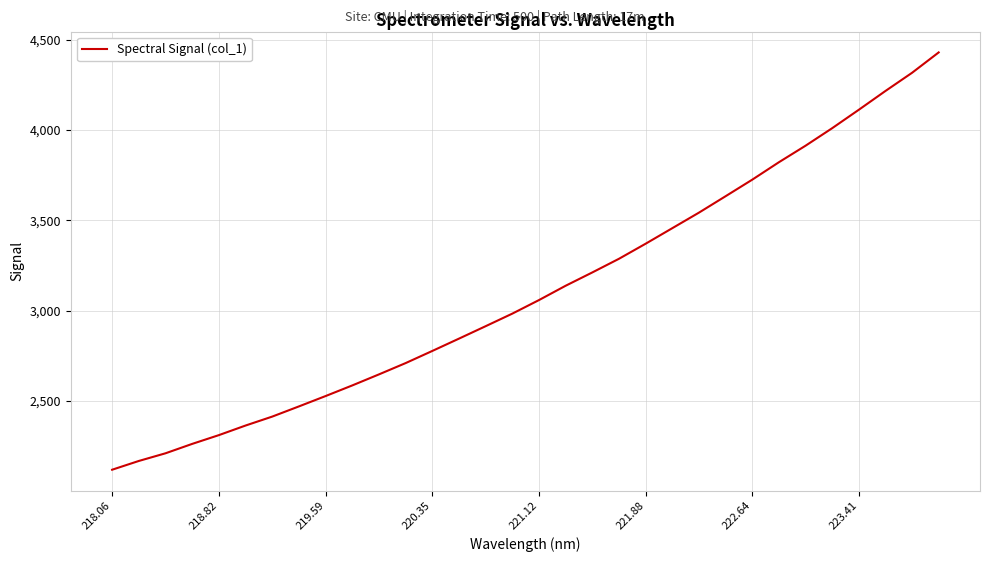

What is the smallest value displayed?

2118.8